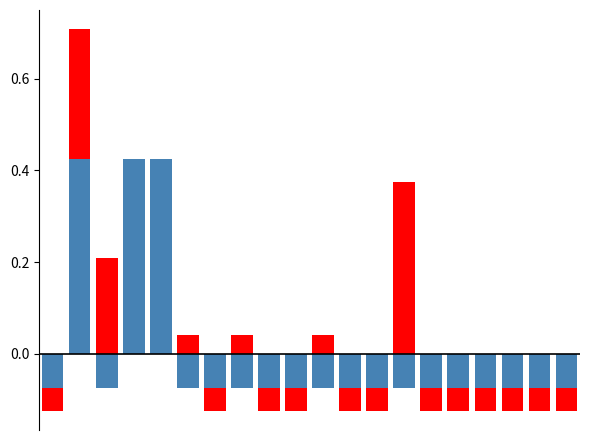

Does the chart contain any negative values?

Yes